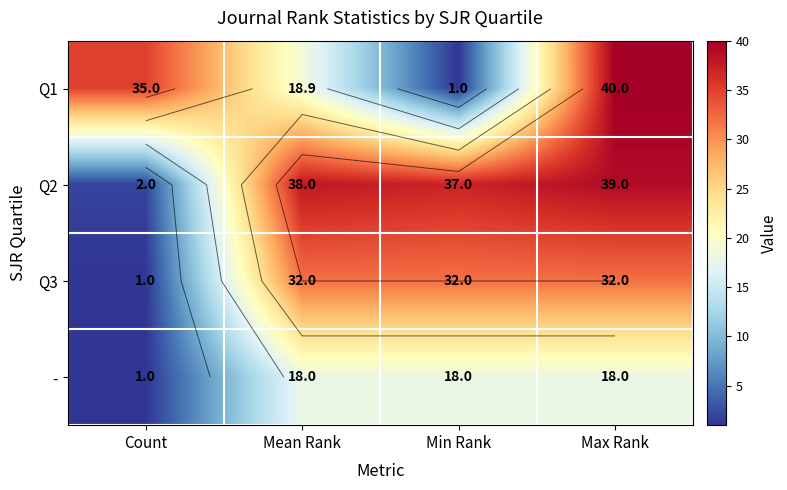

What is the sum of the - values at Max Rank and Min Rank?

36.0